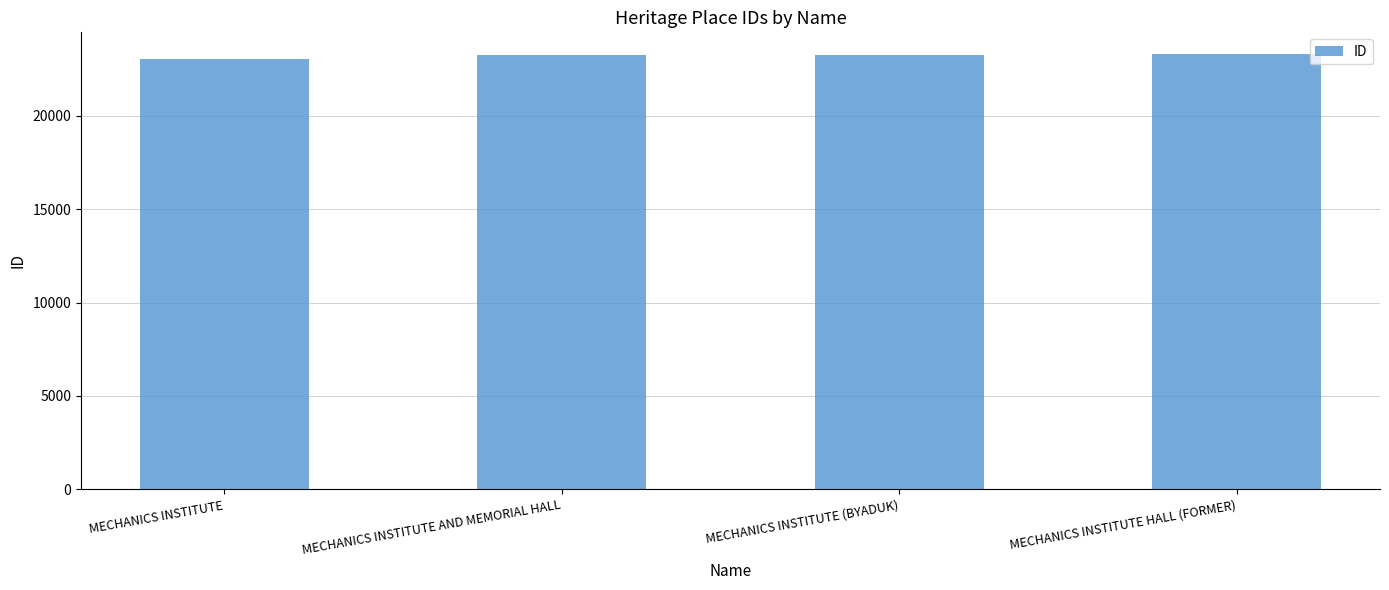

What is the sum of all values?

92863